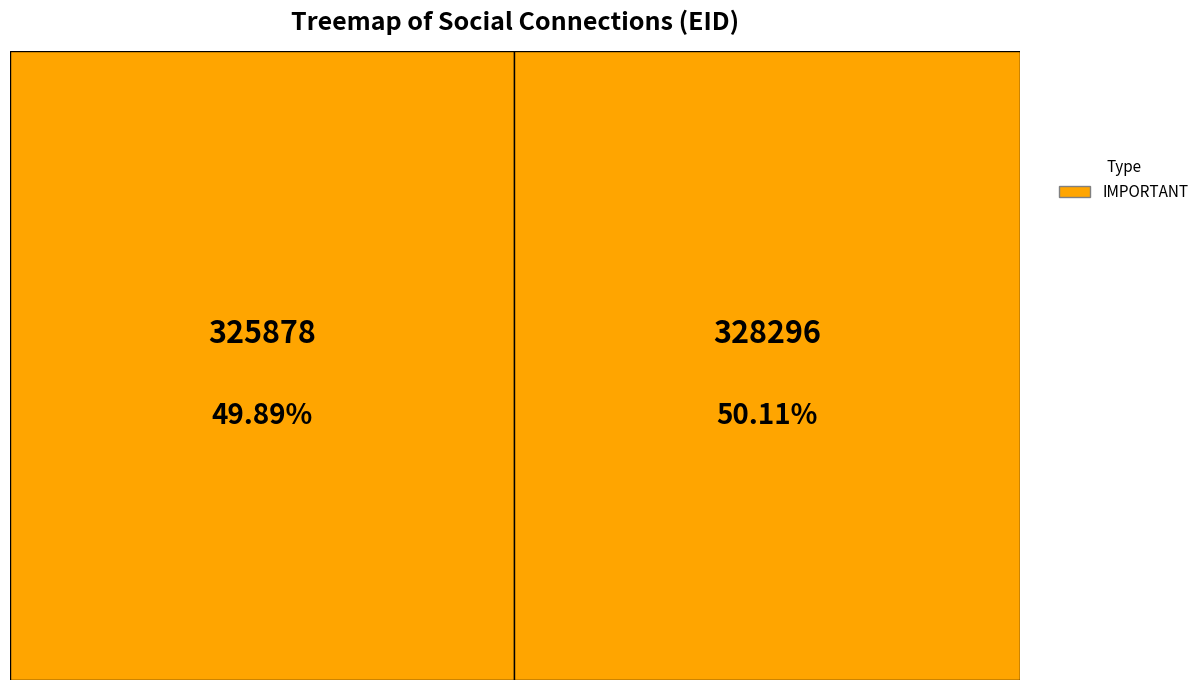

True or false: 328296 accounts for 50% of the total.

True